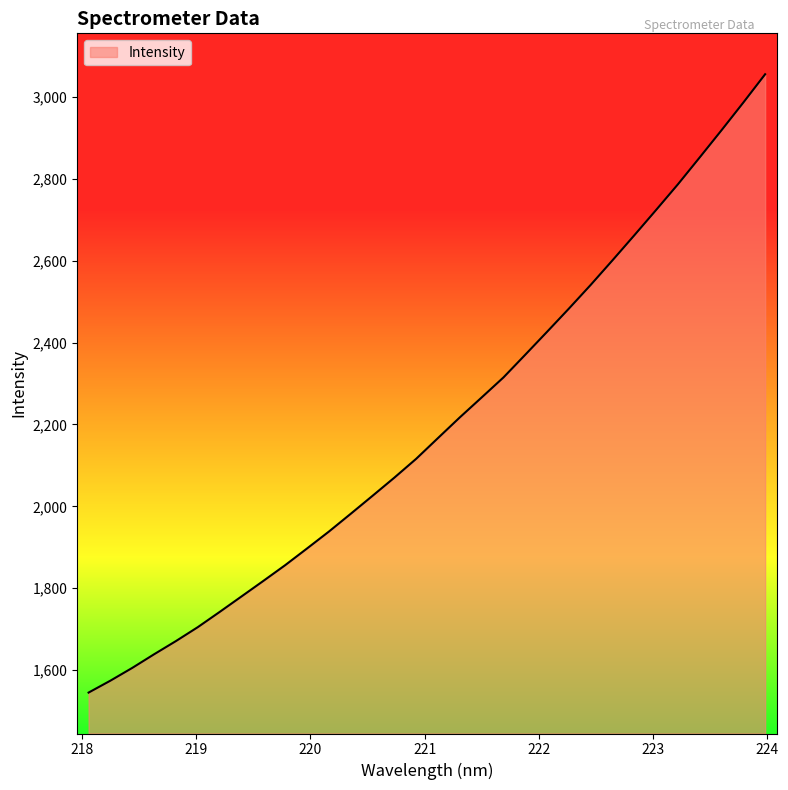

What is the average value?

2198.1